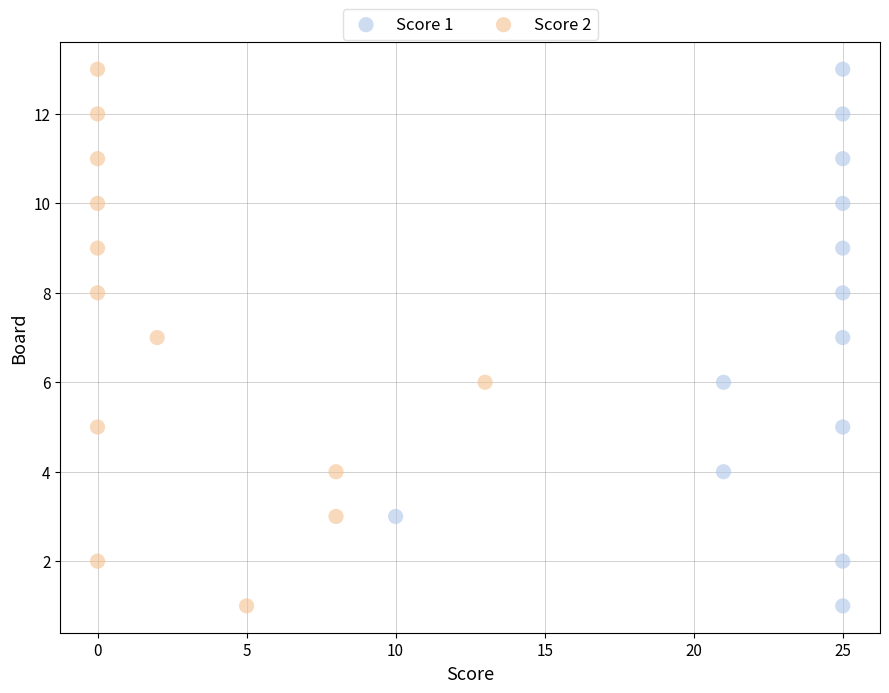

What are all the series names shown in the legend?

Score 1, Score 2